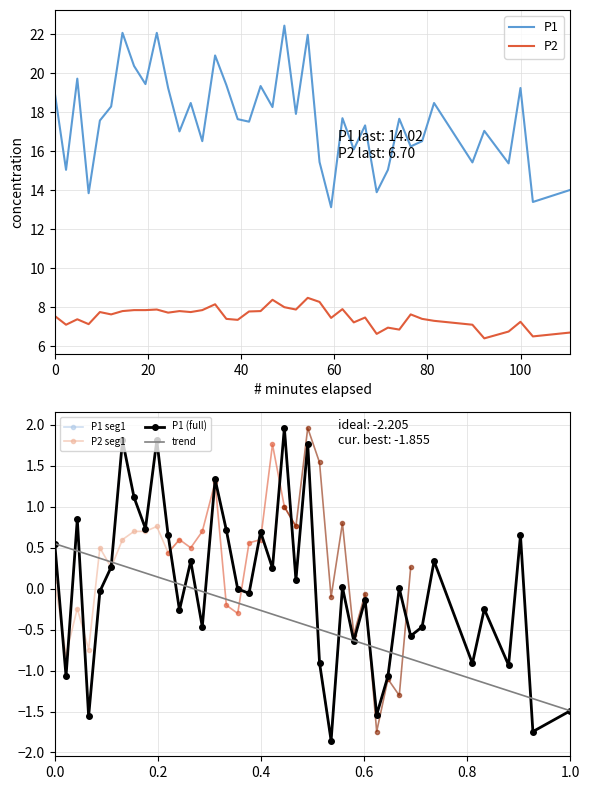

What is the difference between the second highest and minimum values in the P2 series?

2.0